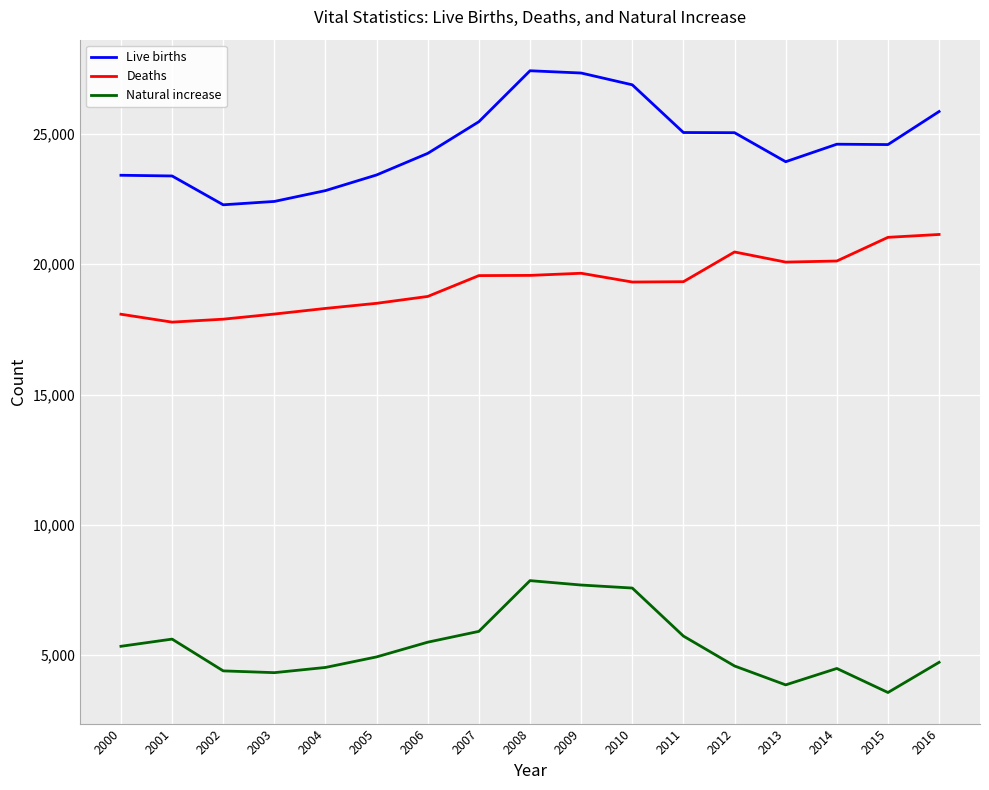

What is the highest value of the Live births series?

27430